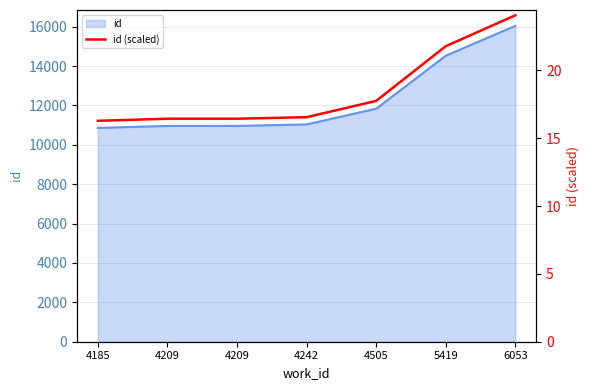

What is the change in value from 4209 to 6053?

+7.6